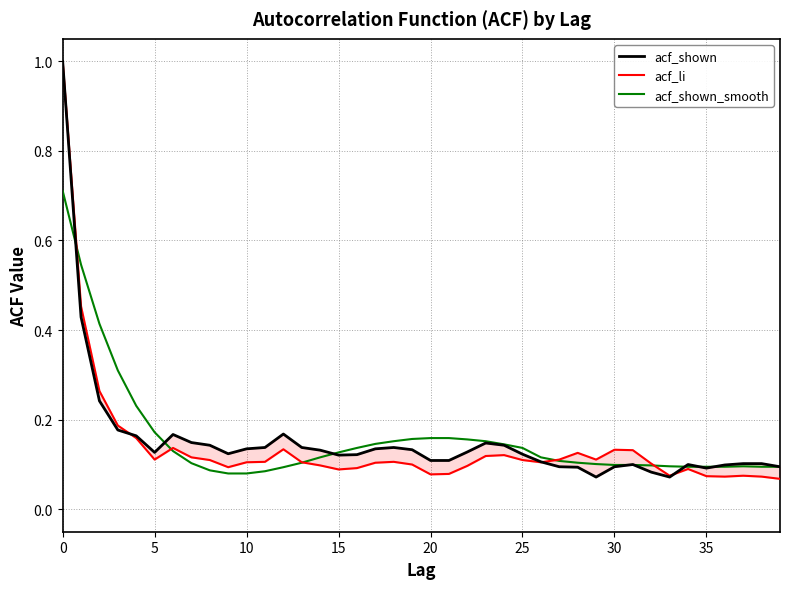

Which series changed the most between 22 and 35?

acf_shown_smooth